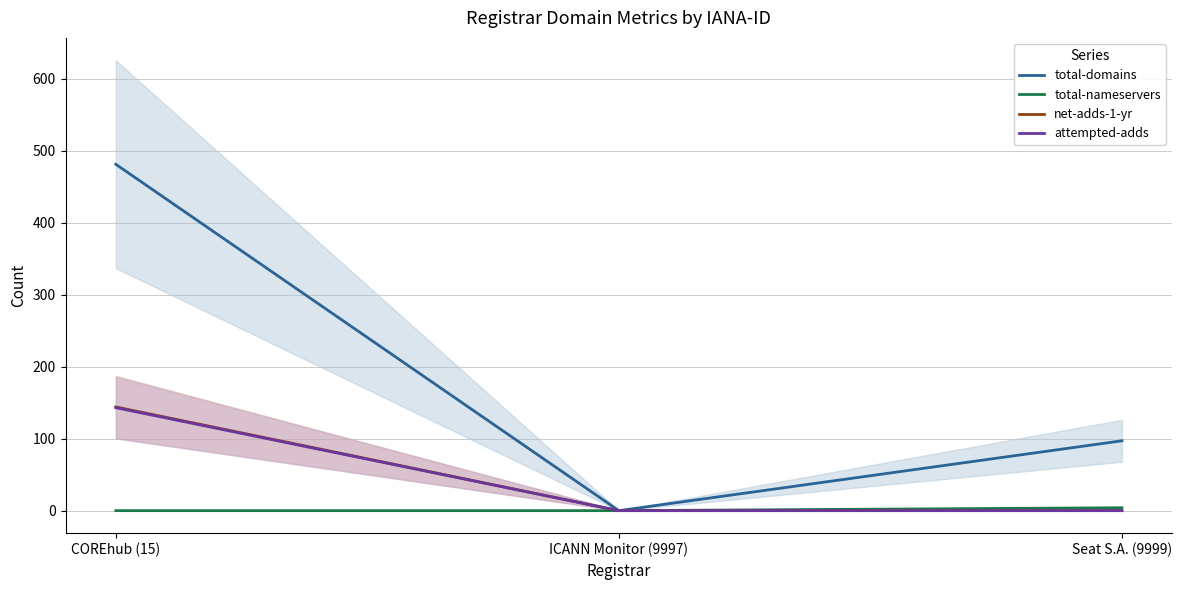

Is it true that total-nameservers equals 0 at COREhub (15)?

True